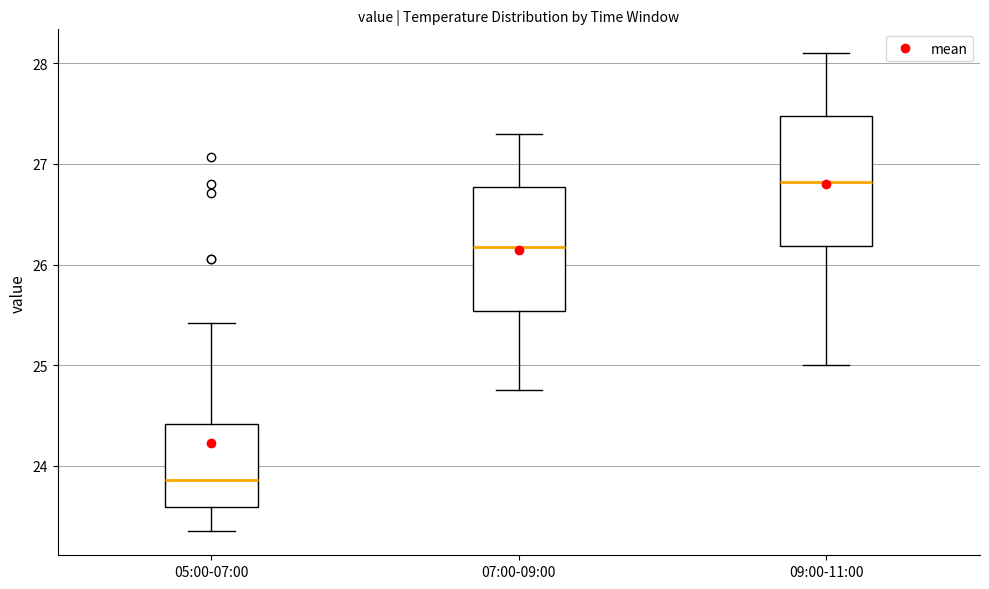

Reading left to right, read every box against the y-axis: the position of its median line, the range the box covers, and the ends of its whiskers. The values are not printed on the chart, so give them approximately, as read against the axis.

05:00-07:00: median 23.9, box 23.6 to 24.4, whiskers 23.4 to 25.4
07:00-09:00: median 26.2, box 25.5 to 26.8, whiskers 24.8 to 27.3
09:00-11:00: median 26.8, box 26.2 to 27.5, whiskers 25.0 to 28.1